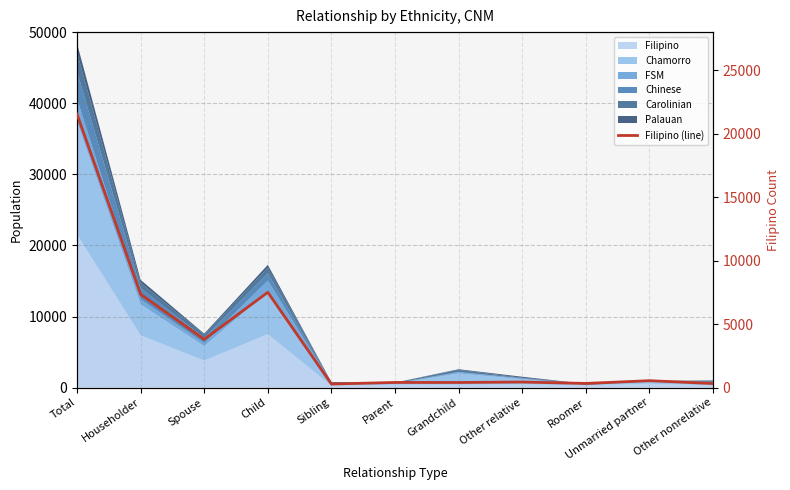

Which label corresponds to the largest value in the chart?

Total